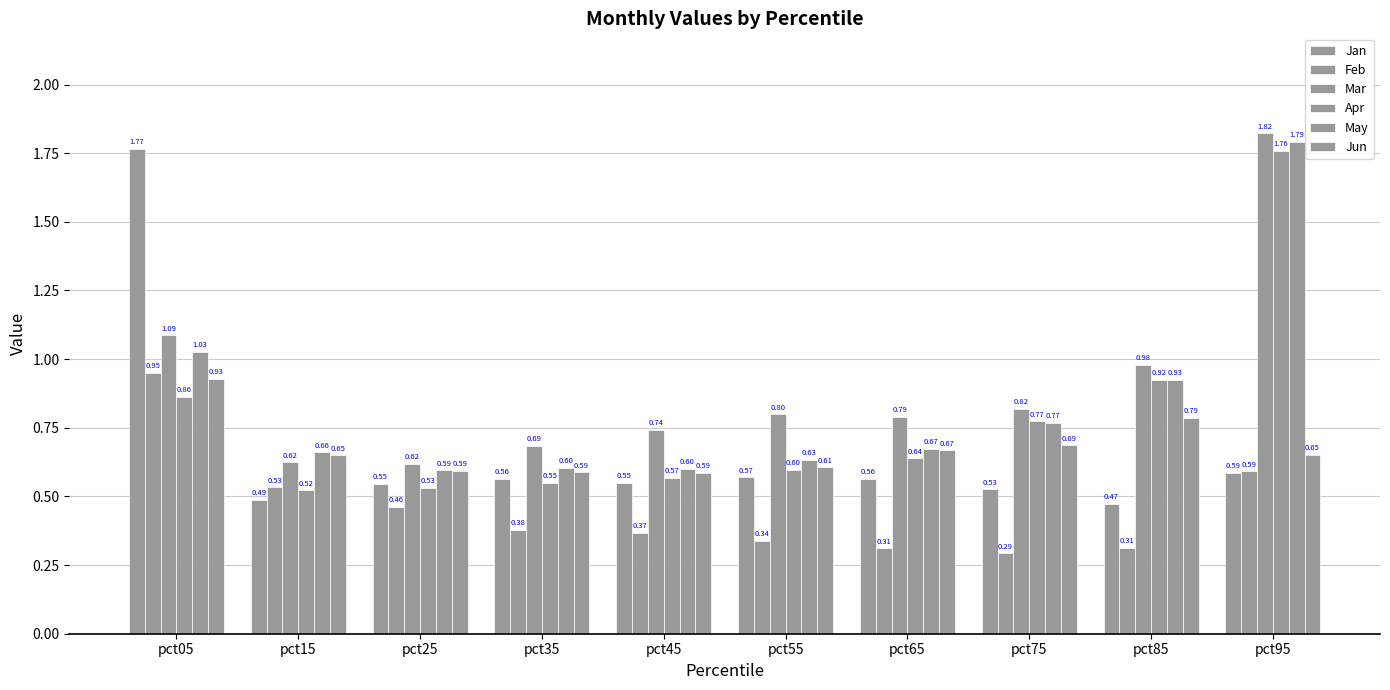

What is the sum of the May values at pct65 and pct75?

1.4